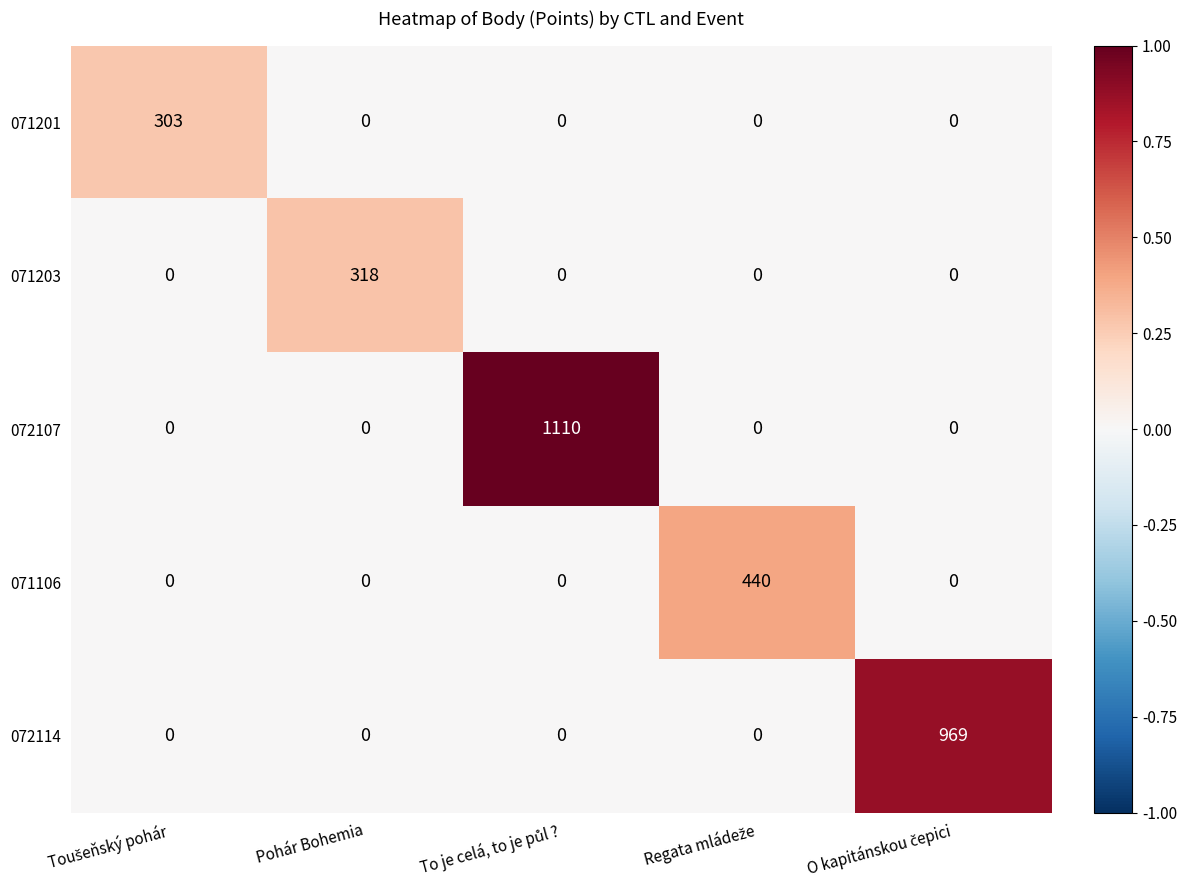

What is the approximate value of 071203 at Pohár Bohemia?

318